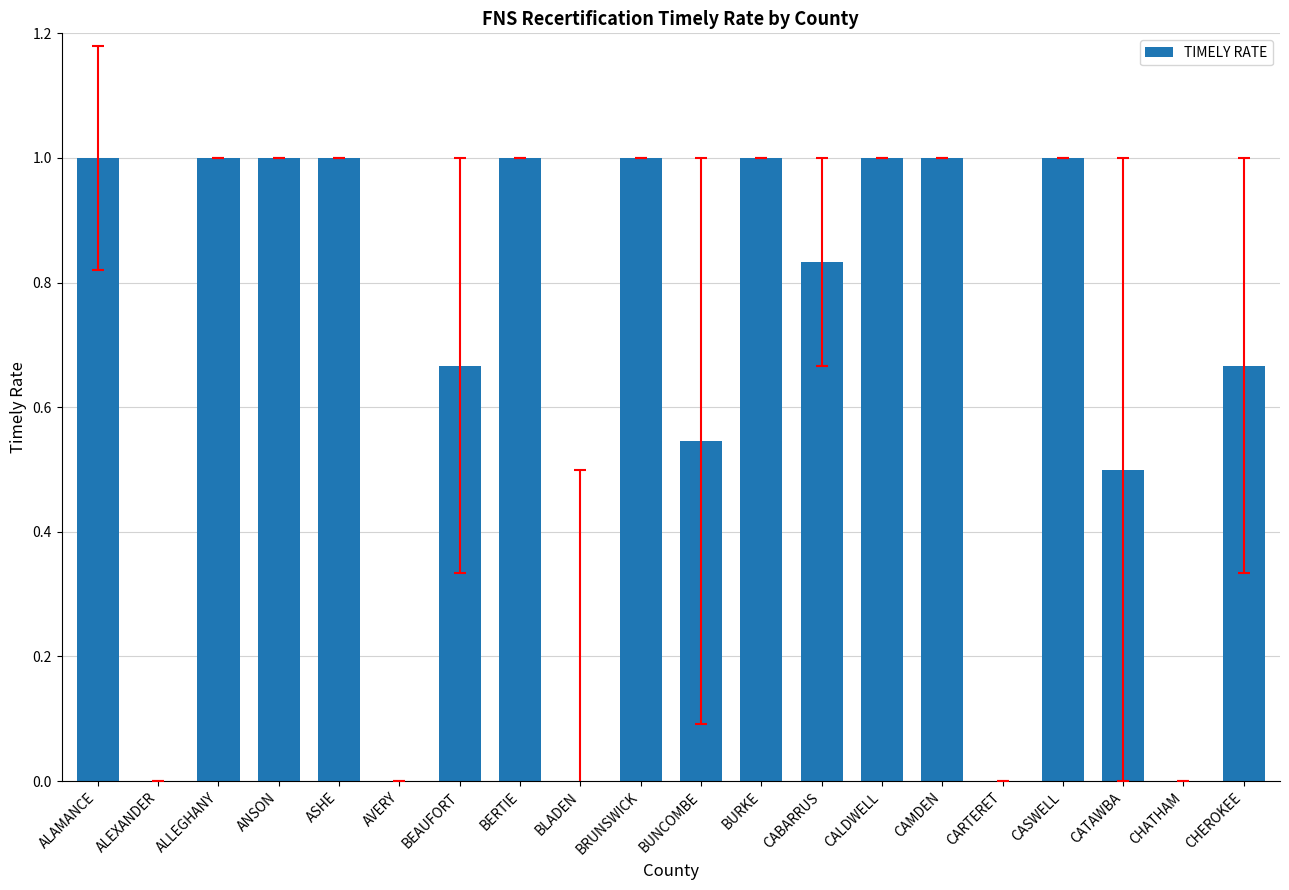

True or false: the data shows 0.0 at BLADEN.

True